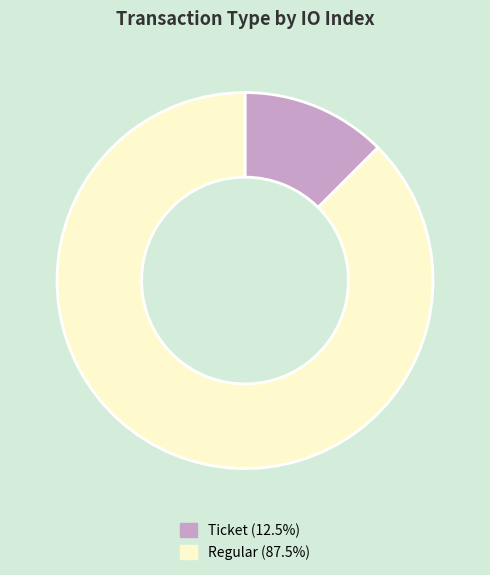

Is there a majority slice in this chart?

Yes